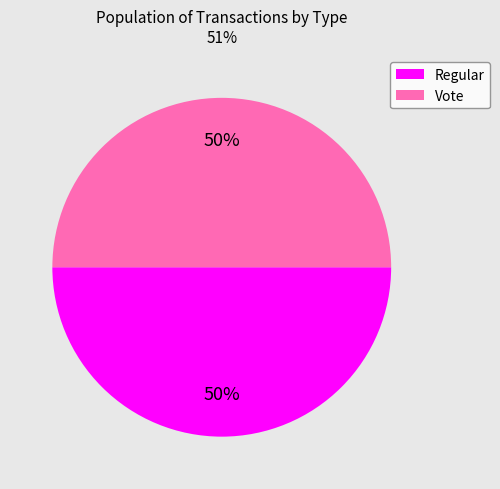

What is the ratio of the value at Vote to the value at Regular?

1.0